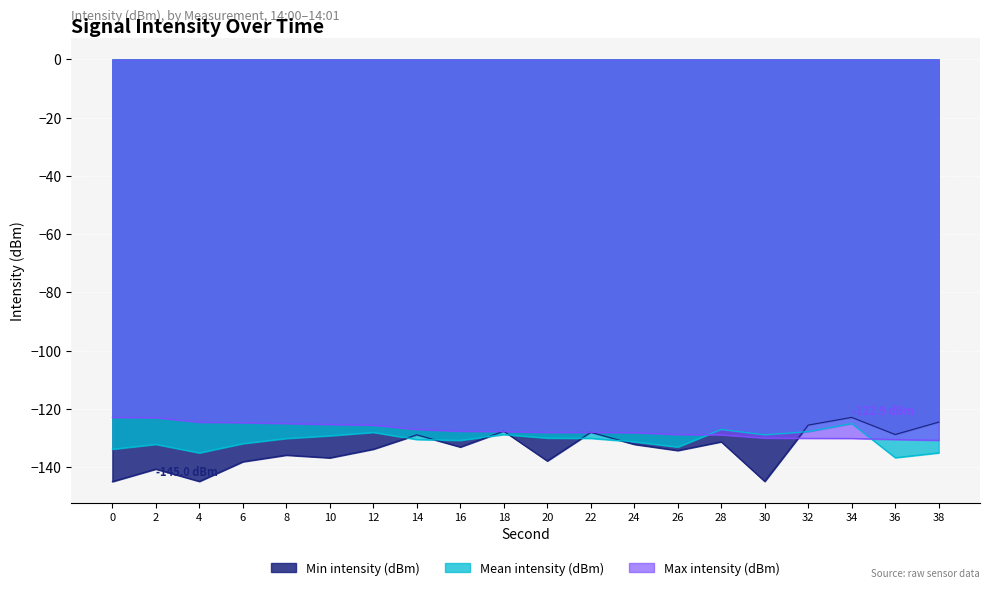

Where is Max intensity (dBm) nearest to the value -126?

12